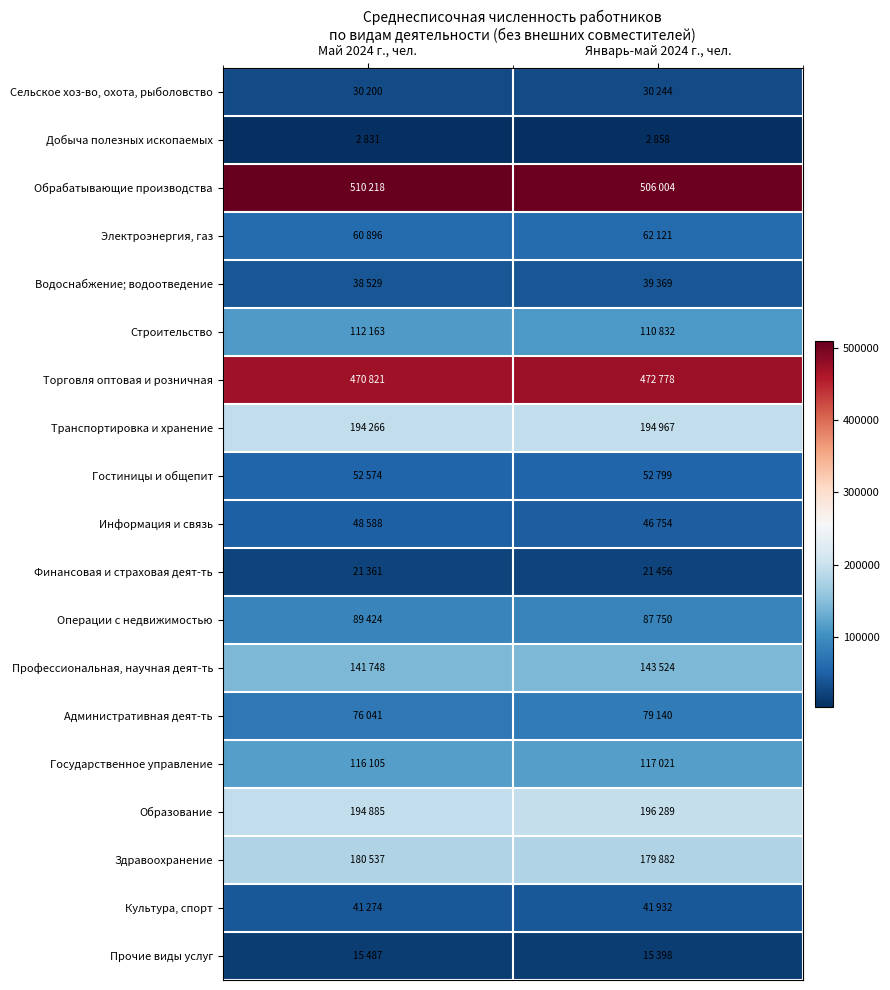

Between Май 2024 г., чел. and Январь-май 2024 г., чел., which is larger?

Январь-май 2024 г., чел.